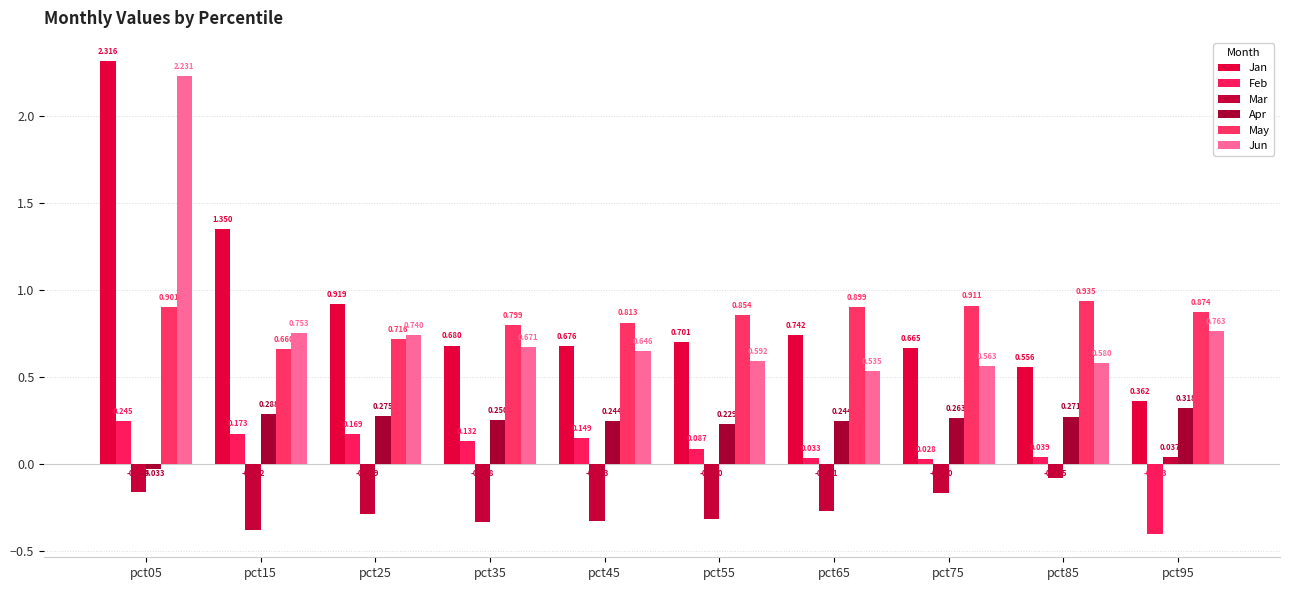

How many bars are there in total?

60